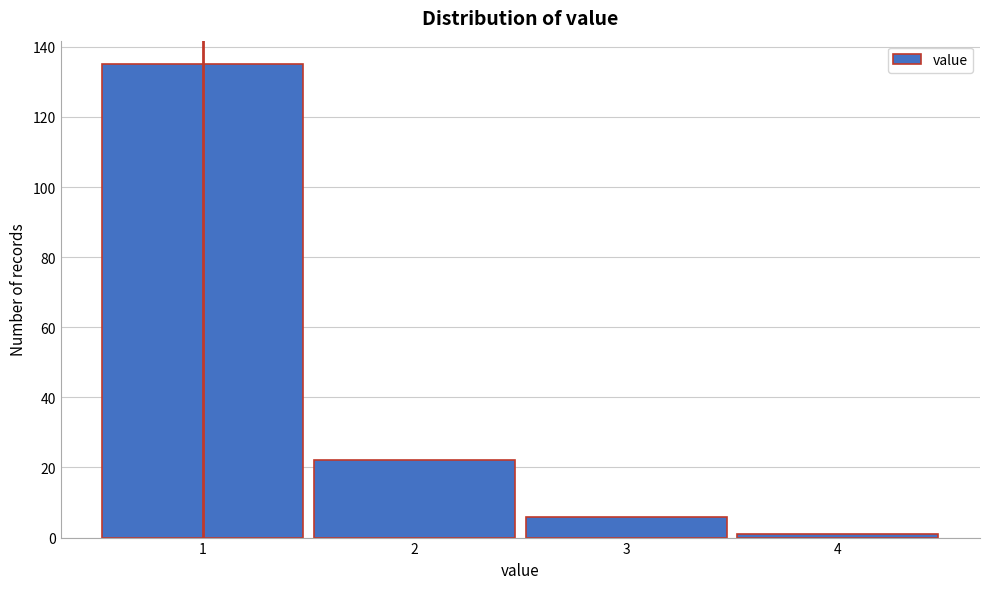

Reading left to right, transcribe all the data shown in this chart.

1=135	2=22	3=6	4=1